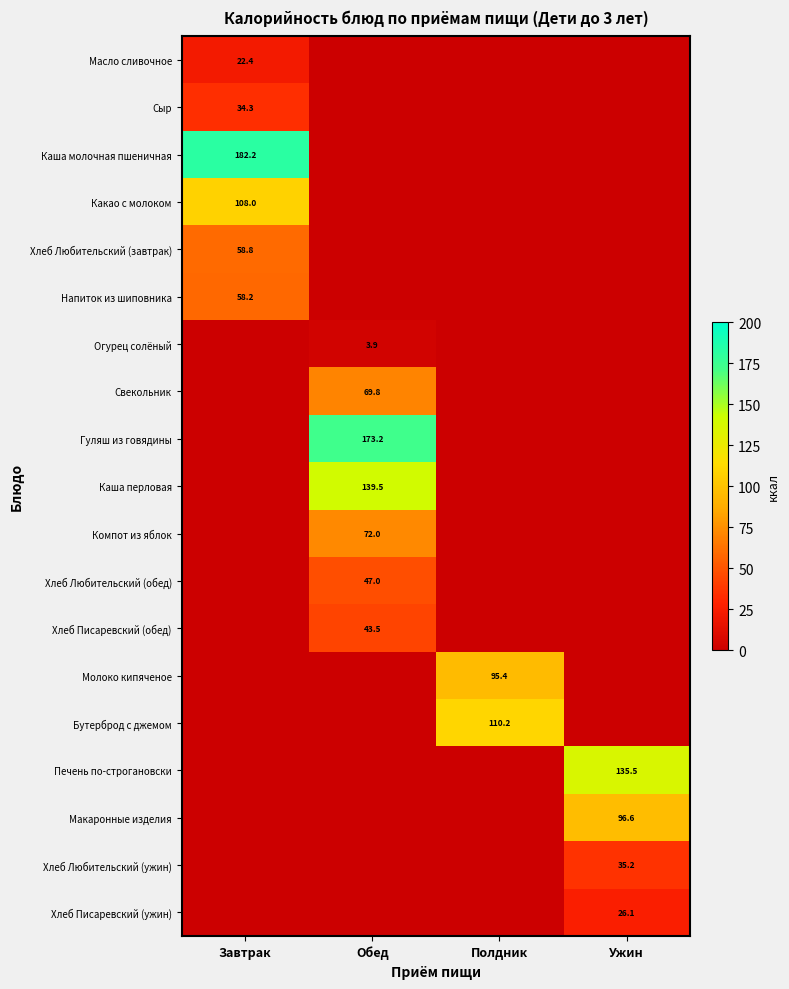

What is the difference between the maximum and minimum values in the Компот из яблок series?

72.0